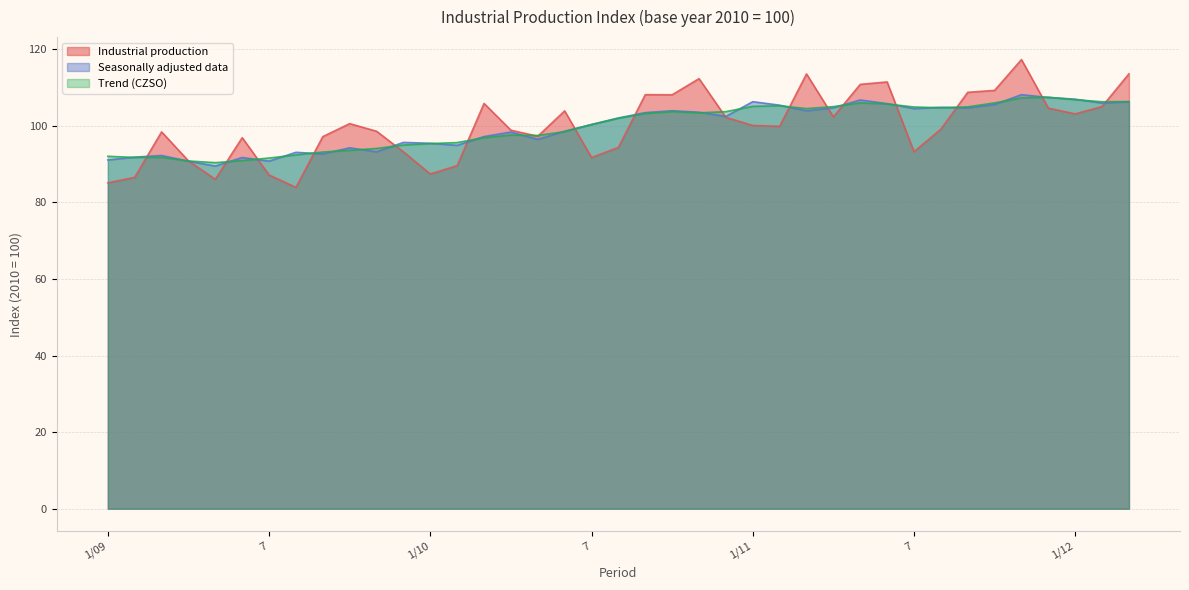

At which category is the sum across all series the highest?

11